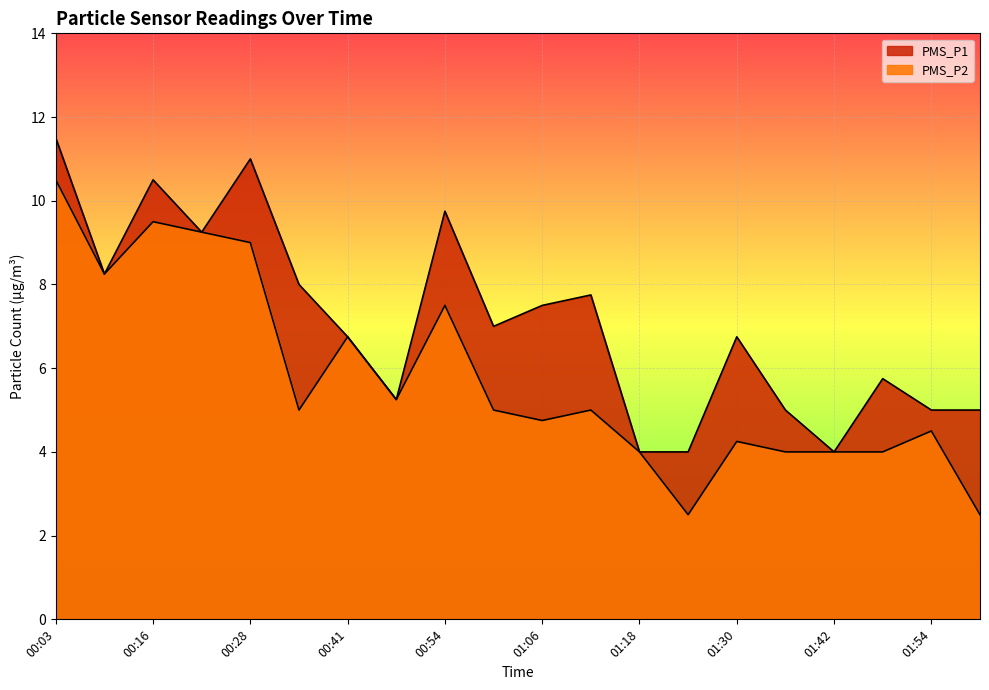

True or false: PMS_P1 and PMS_P2 cross at least once.

False